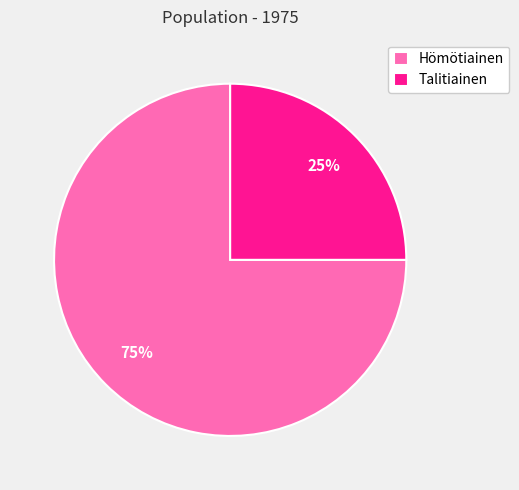

Count the number of slices in the pie.

2